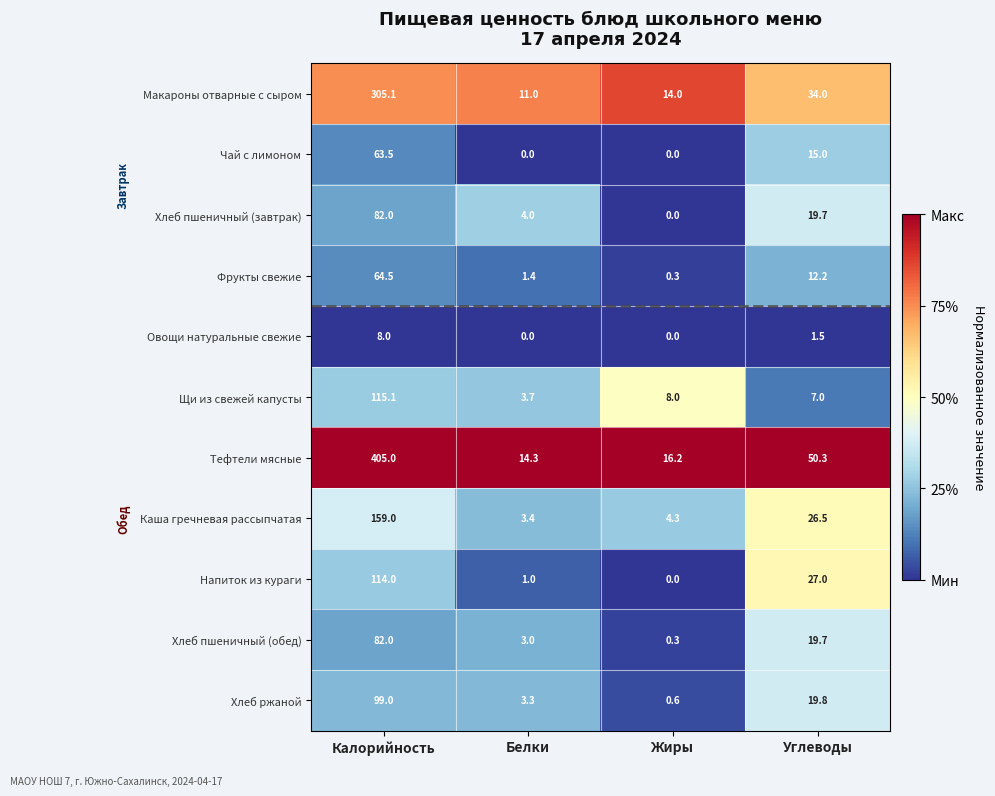

What is the difference between the highest and lowest values at Калорийность?

397.0